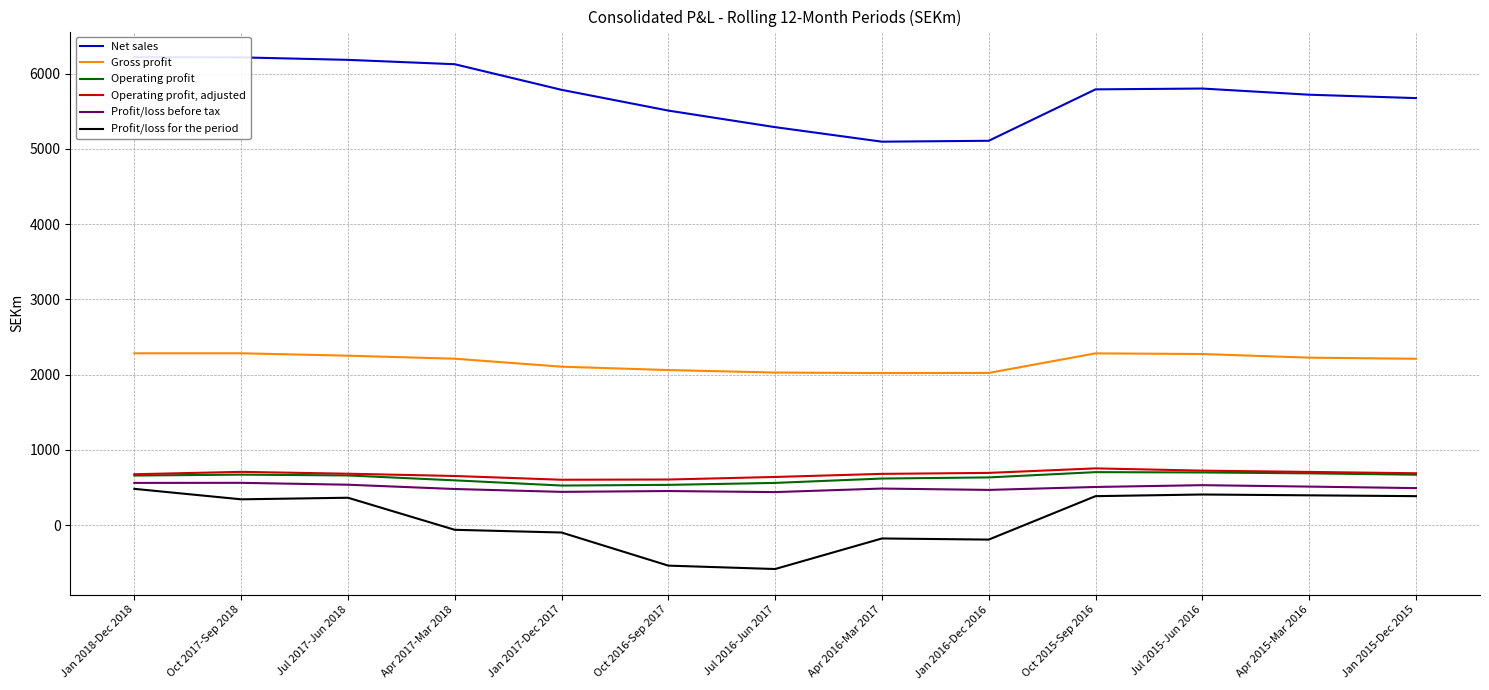

Reading right to left, extract all data points from this chart.

Net sales: Jan 2015-Dec 2015=5674	Apr 2015-Mar 2016=5719	Jul 2015-Jun 2016=5801	Oct 2015-Sep 2016=5790	Jan 2016-Dec 2016=5107	Apr 2016-Mar 2017=5095	Jul 2016-Jun 2017=5288	Oct 2016-Sep 2017=5508	Jan 2017-Dec 2017=5784	Apr 2017-Mar 2018=6124	Jul 2017-Jun 2018=6182	Oct 2017-Sep 2018=6215	Jan 2018-Dec 2018=6218
Gross profit: Jan 2015-Dec 2015=2211	Apr 2015-Mar 2016=2226	Jul 2015-Jun 2016=2274	Oct 2015-Sep 2016=2283	Jan 2016-Dec 2016=2023	Apr 2016-Mar 2017=2021	Jul 2016-Jun 2017=2028	Oct 2016-Sep 2017=2061	Jan 2017-Dec 2017=2106	Apr 2017-Mar 2018=2212	Jul 2017-Jun 2018=2252	Oct 2017-Sep 2018=2284	Jan 2018-Dec 2018=2284
Operating profit: Jan 2015-Dec 2015=671	Apr 2015-Mar 2016=689	Jul 2015-Jun 2016=701	Oct 2015-Sep 2016=705	Jan 2016-Dec 2016=635	Apr 2016-Mar 2017=620	Jul 2016-Jun 2017=562	Oct 2016-Sep 2017=536	Jan 2017-Dec 2017=527	Apr 2017-Mar 2018=596	Jul 2017-Jun 2018=661	Oct 2017-Sep 2018=672	Jan 2018-Dec 2018=660
Operating profit, adjusted: Jan 2015-Dec 2015=690	Apr 2015-Mar 2016=708	Jul 2015-Jun 2016=725	Oct 2015-Sep 2016=755	Jan 2016-Dec 2016=695	Apr 2016-Mar 2017=682	Jul 2016-Jun 2017=641	Oct 2016-Sep 2017=607	Jan 2017-Dec 2017=604	Apr 2017-Mar 2018=654	Jul 2017-Jun 2018=684	Oct 2017-Sep 2018=709	Jan 2018-Dec 2018=677
Profit/loss before tax: Jan 2015-Dec 2015=493	Apr 2015-Mar 2016=513	Jul 2015-Jun 2016=532	Oct 2015-Sep 2016=508	Jan 2016-Dec 2016=469	Apr 2016-Mar 2017=487	Jul 2016-Jun 2017=440	Oct 2016-Sep 2017=454	Jan 2017-Dec 2017=443	Apr 2017-Mar 2018=481	Jul 2017-Jun 2018=538	Oct 2017-Sep 2018=563	Jan 2018-Dec 2018=562
Profit/loss for the period: Jan 2015-Dec 2015=386	Apr 2015-Mar 2016=397	Jul 2015-Jun 2016=408	Oct 2015-Sep 2016=386	Jan 2016-Dec 2016=-191	Apr 2016-Mar 2017=-176	Jul 2016-Jun 2017=-582	Oct 2016-Sep 2017=-537	Jan 2017-Dec 2017=-97	Apr 2017-Mar 2018=-61	Jul 2017-Jun 2018=365	Oct 2017-Sep 2018=344	Jan 2018-Dec 2018=483